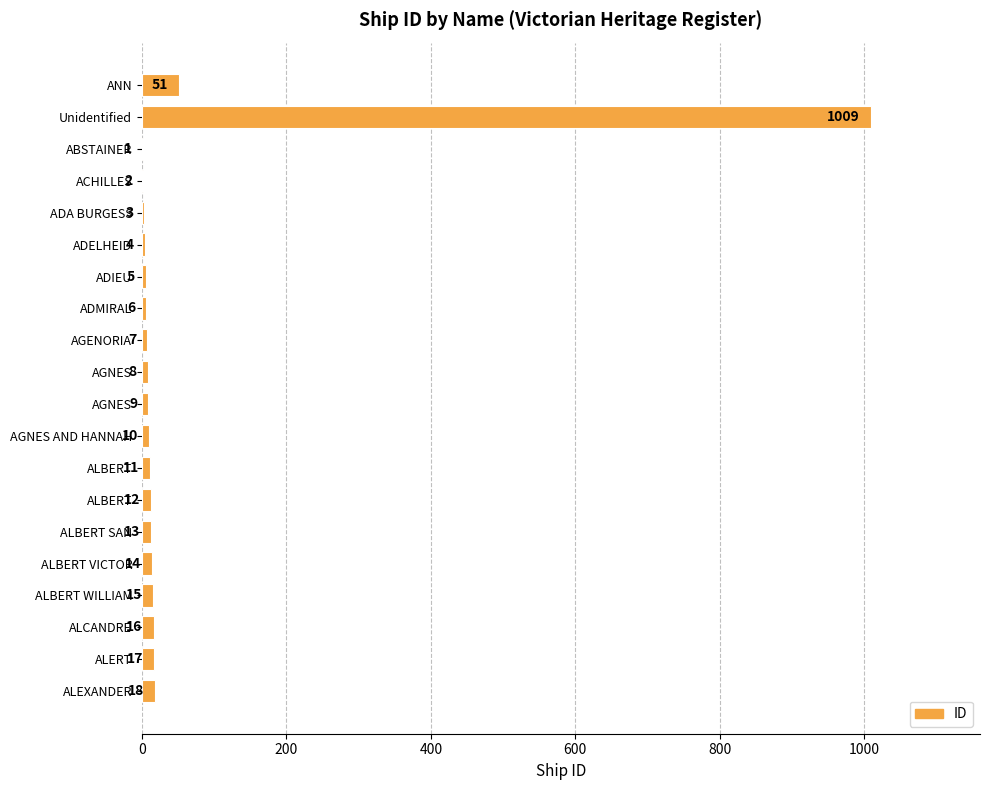

What is the greatest value displayed?

1009